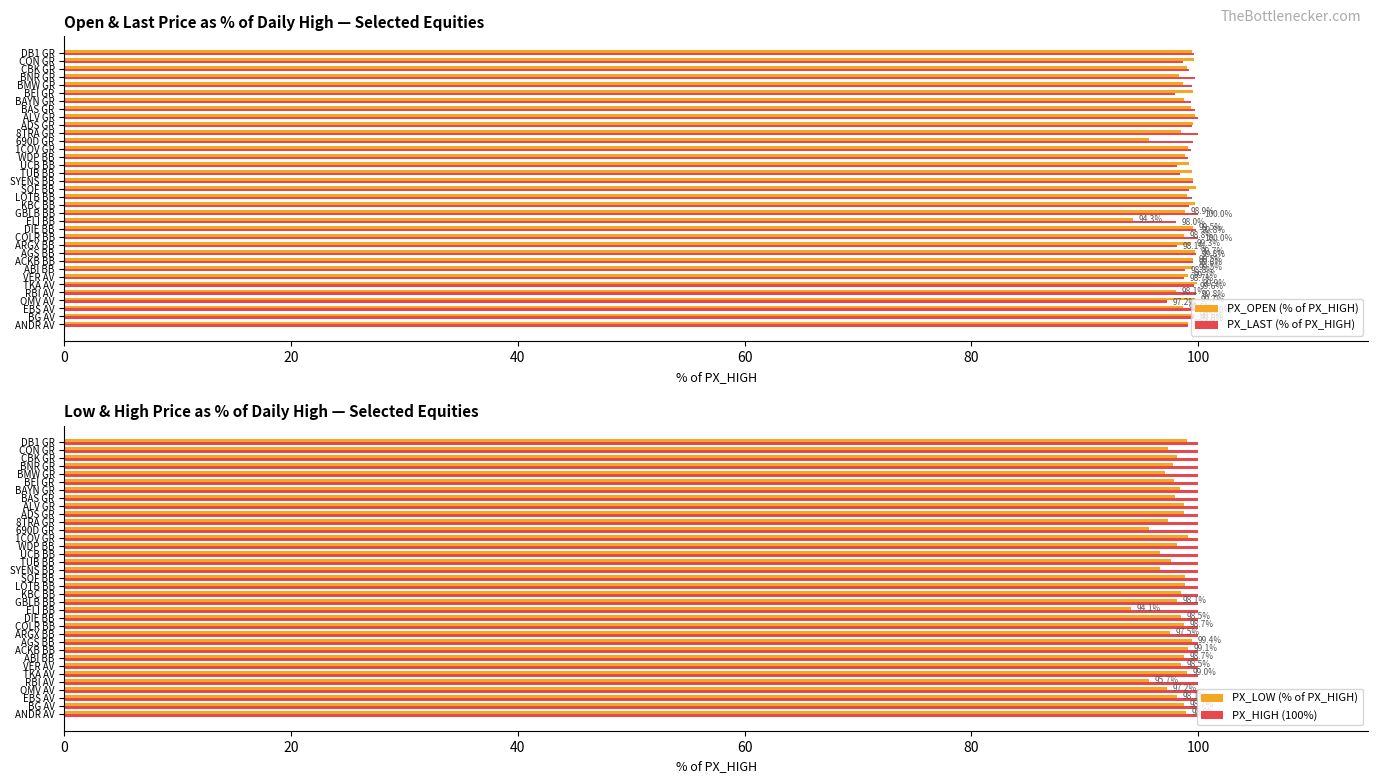

The value of PX_HIGH (100%) at CON GR is 139.5. True or false?

False